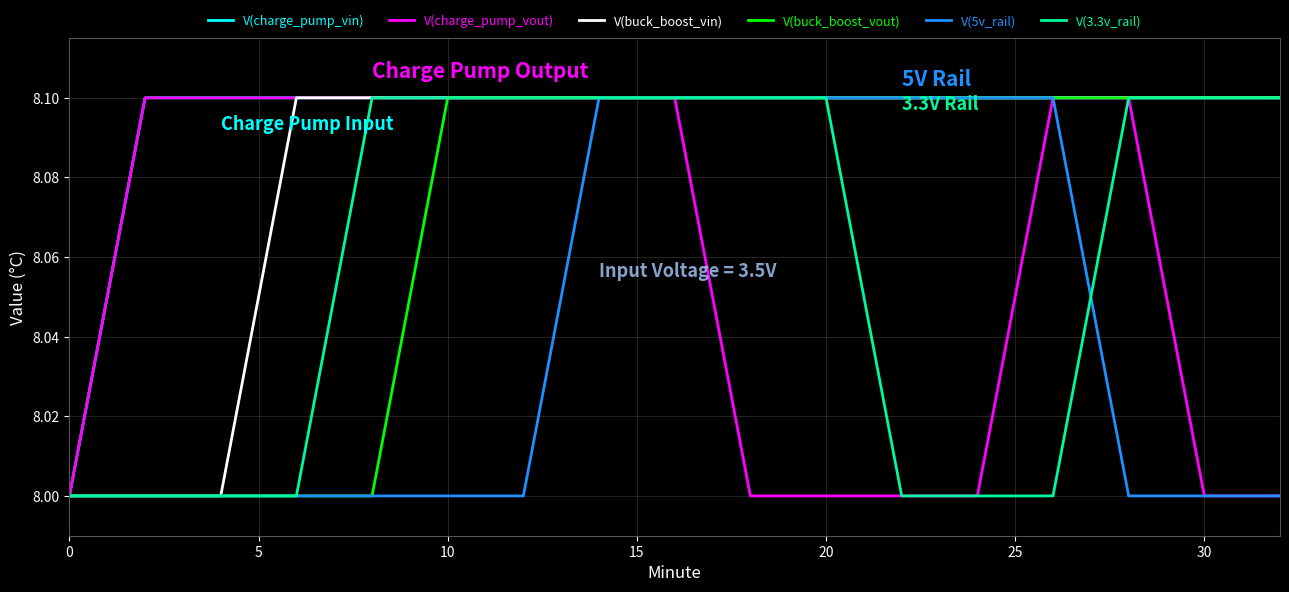

What are all the series names shown in the legend?

V(charge_pump_vin), V(charge_pump_vout), V(buck_boost_vin), V(buck_boost_vout), V(5v_rail), V(3.3v_rail)